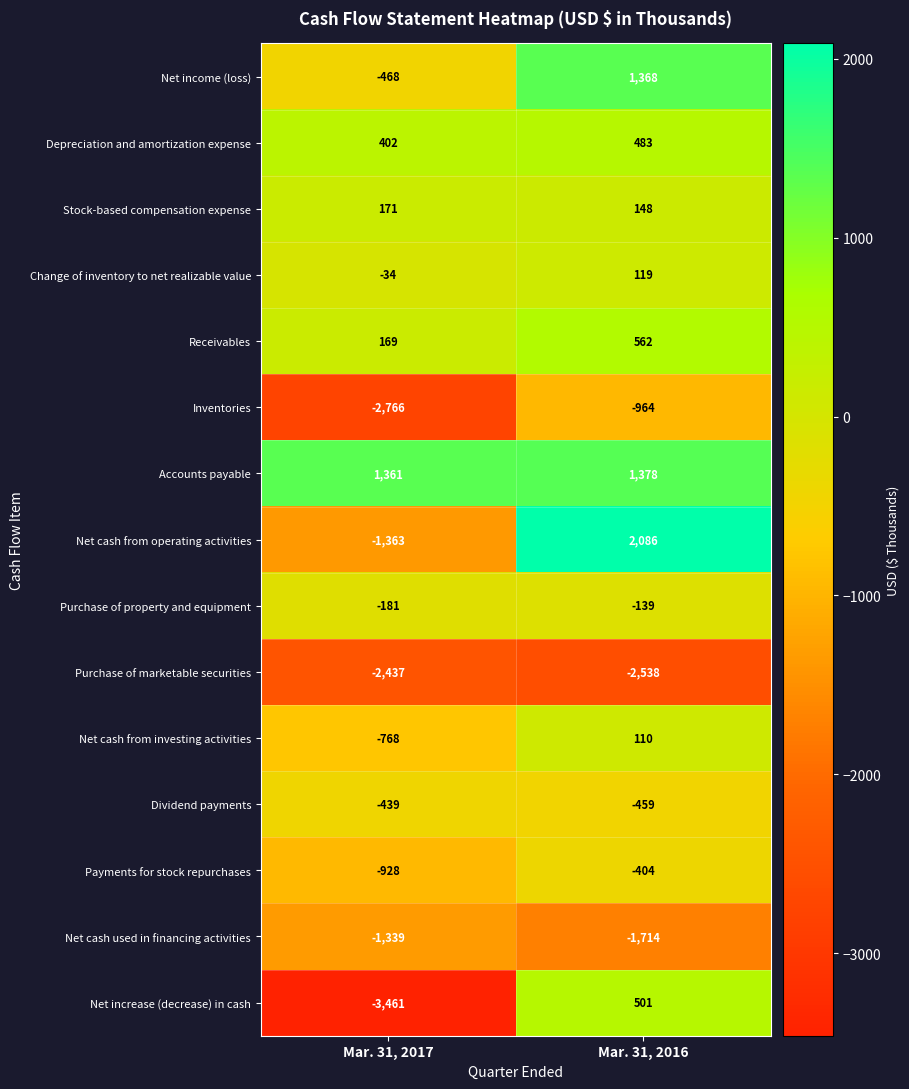

Which label corresponds to the largest value in the chart?

Mar. 31, 2016